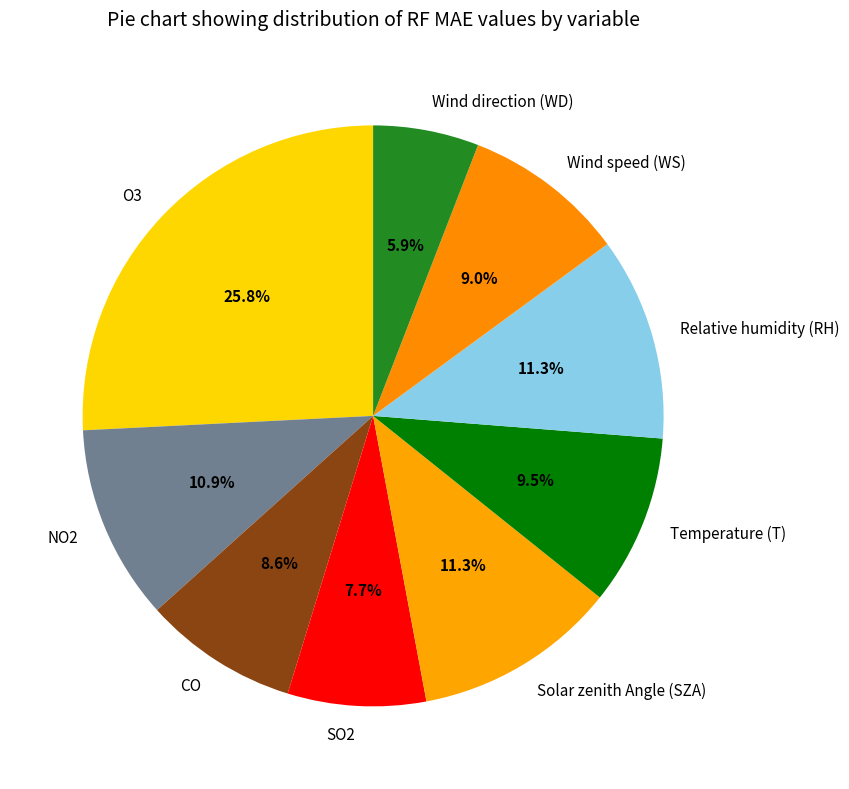

Is Solar zenith Angle (SZA) the majority of the pie?

No